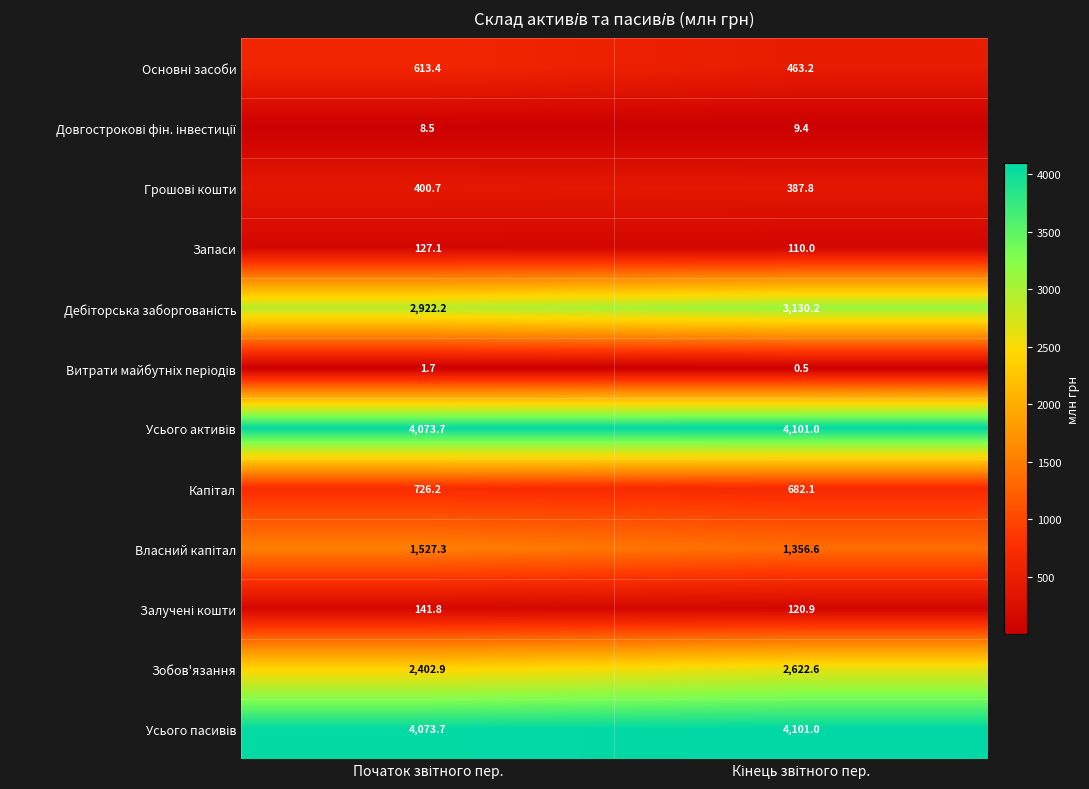

Which series has the largest range (max minus min)?

Зобов'язання